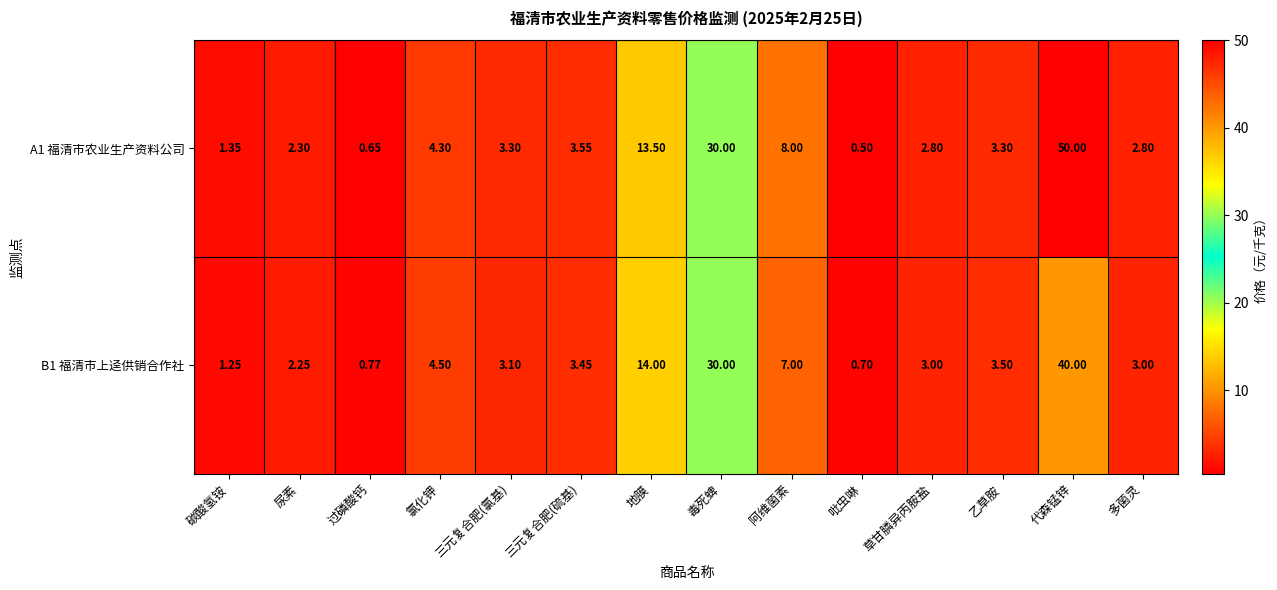

At which label does B1 福清市上迳供销合作社 first exceed 3?

氯化钾